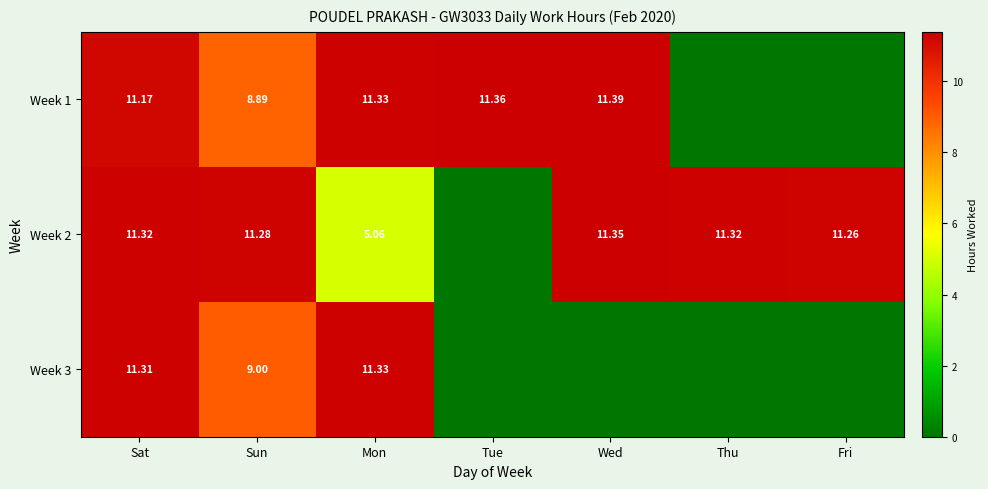

At which category is the sum across all series the highest?

Sat